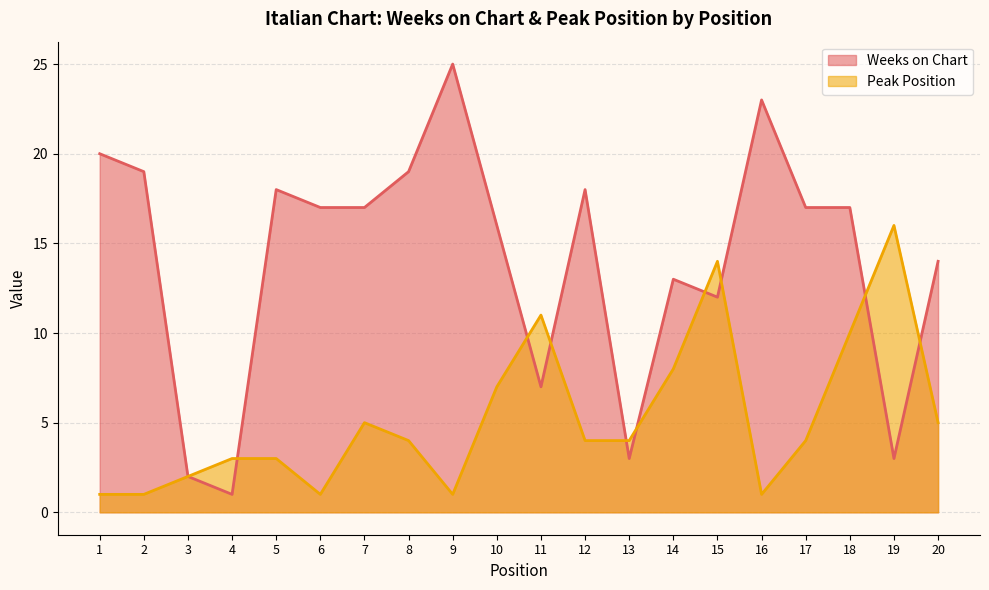

What is the difference between the highest and lowest values at 1?

19